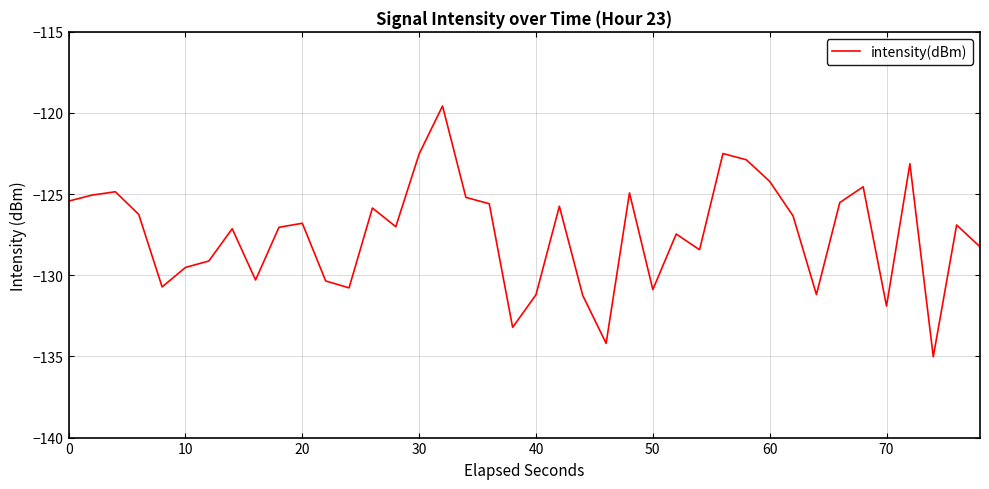

What is the minimum value shown in the chart?

-135.0